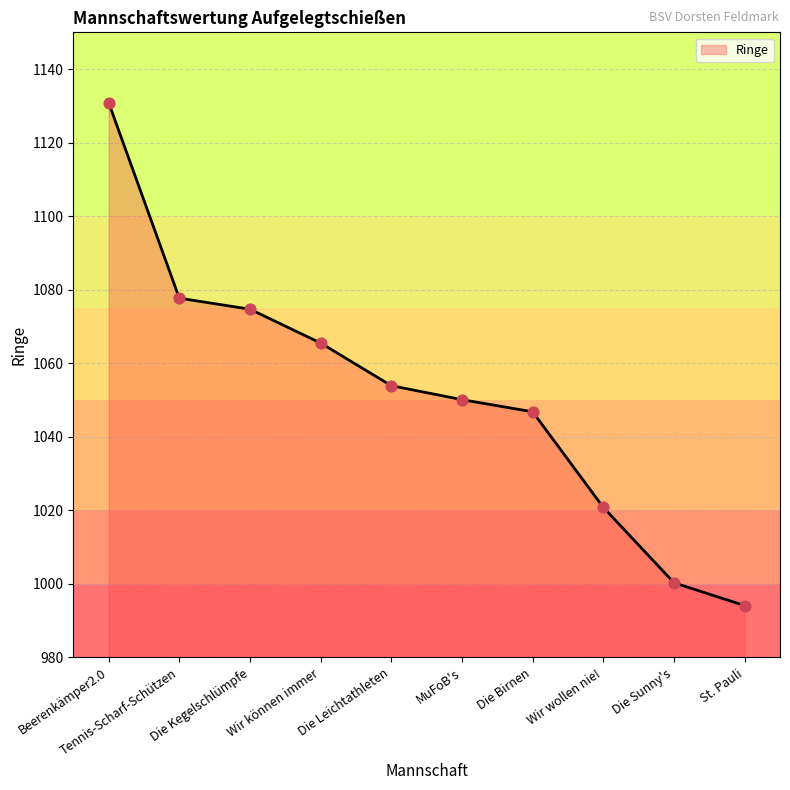

Which has a higher value, Beerenkämper2.0 or Die Sunny's?

Beerenkämper2.0